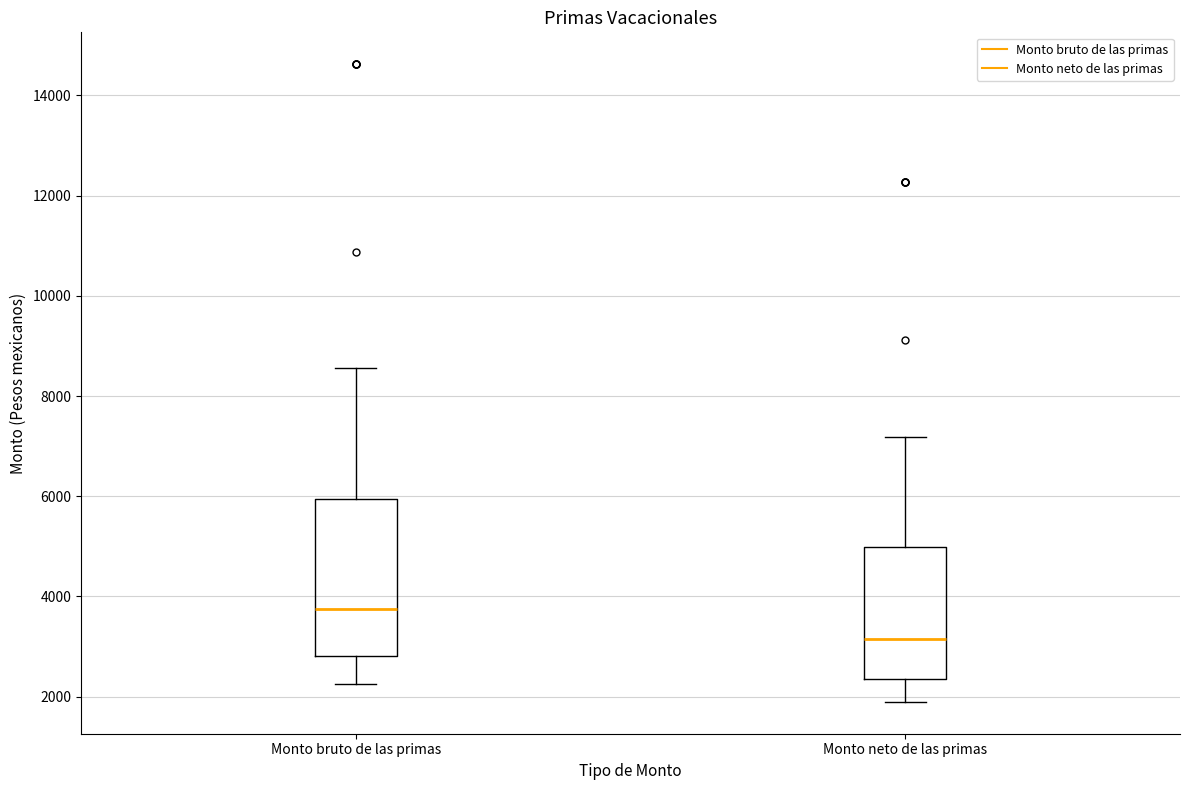

Reading left to right, transcribe this box plot: for each box, give where its median line is, the range the box spans, and where its two whiskers end, as read against the y-axis. The values are not printed on the chart, so give them approximately, as read against the axis.

Monto bruto de las primas: median 3800, box 2800 to 6000, whiskers 2200 to 8600
Monto neto de las primas: median 3200, box 2400 to 5000, whiskers 1800 to 7200